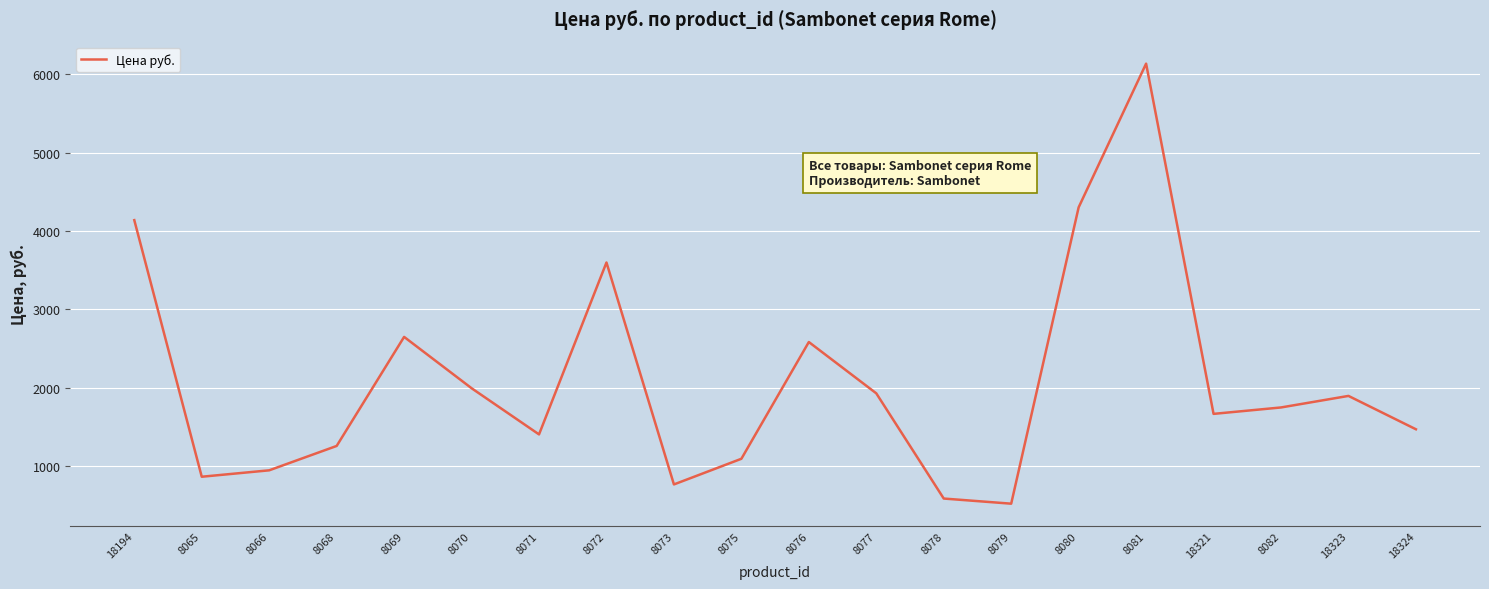

True or false: the data has more than 0 interior local peaks.

True